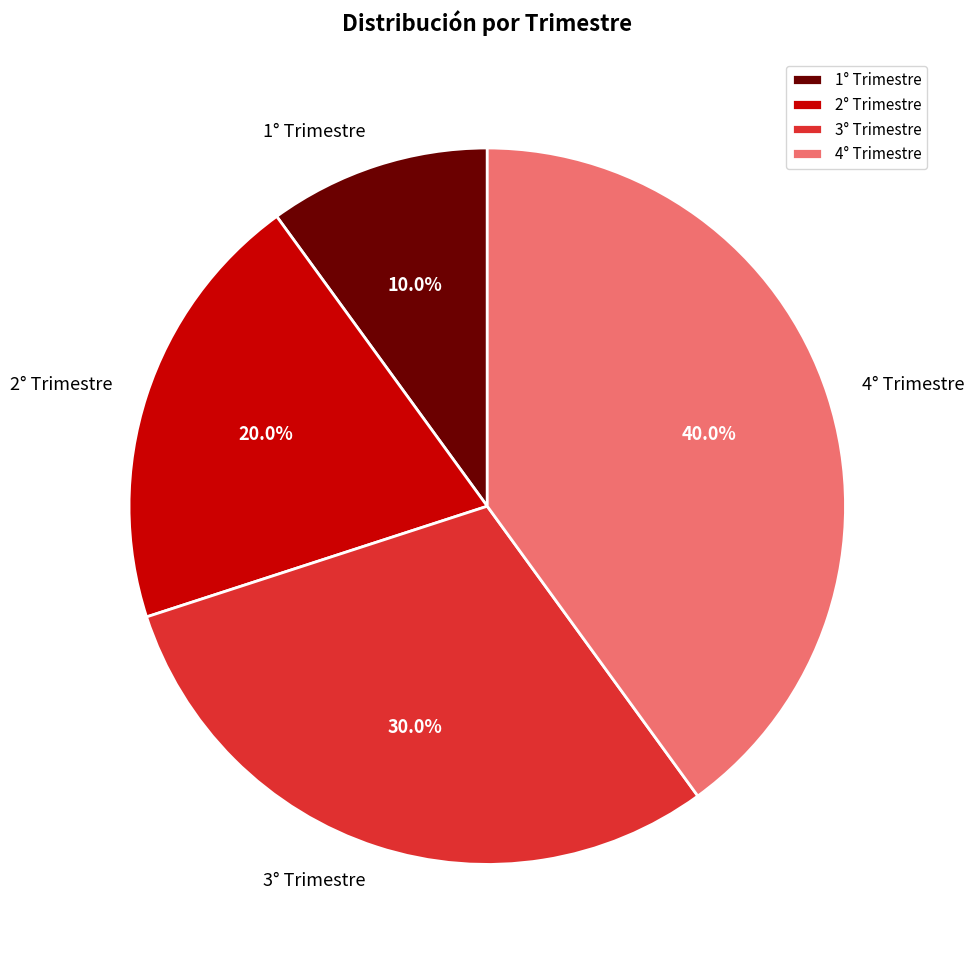

What is the largest slice in the pie chart?

4° Trimestre